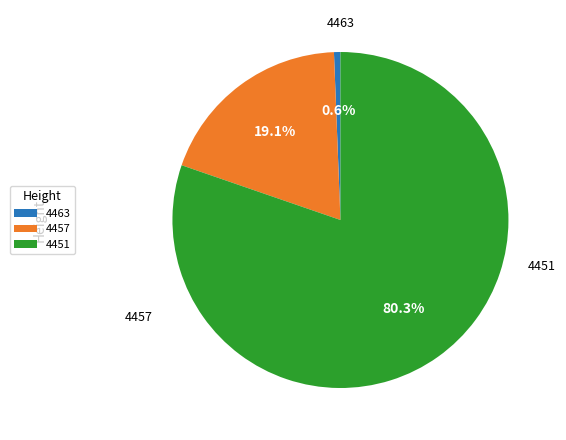

Is there any slice that represents more than half of the pie?

Yes